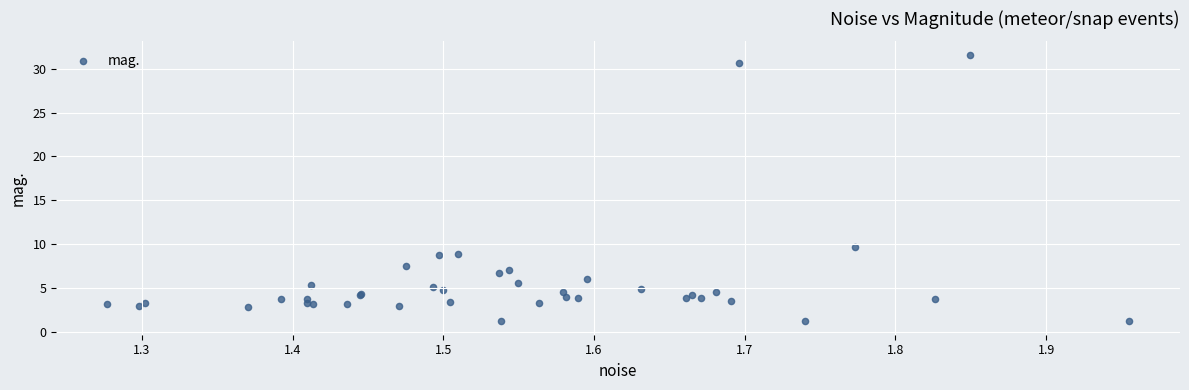

What Y value in the scatter plot is closest to 16?

9.7